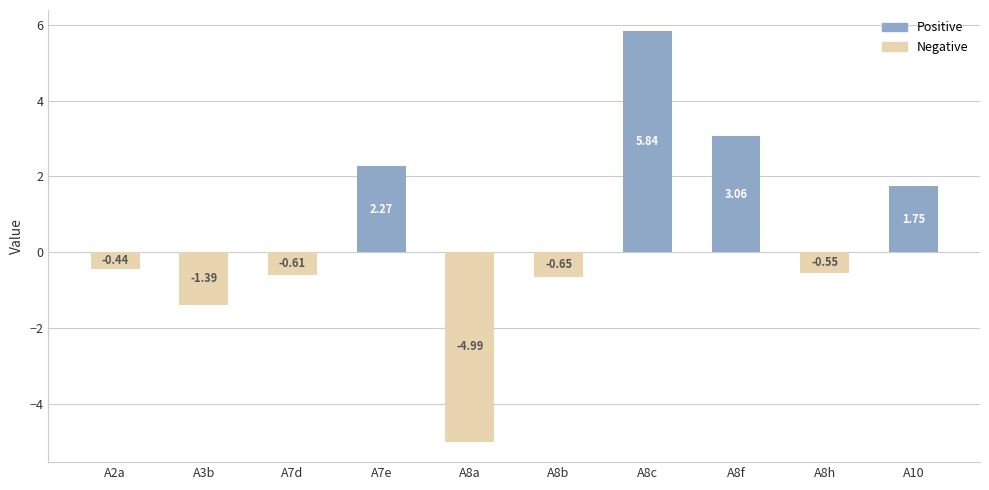

Which series has the largest total across all categories?

Positive